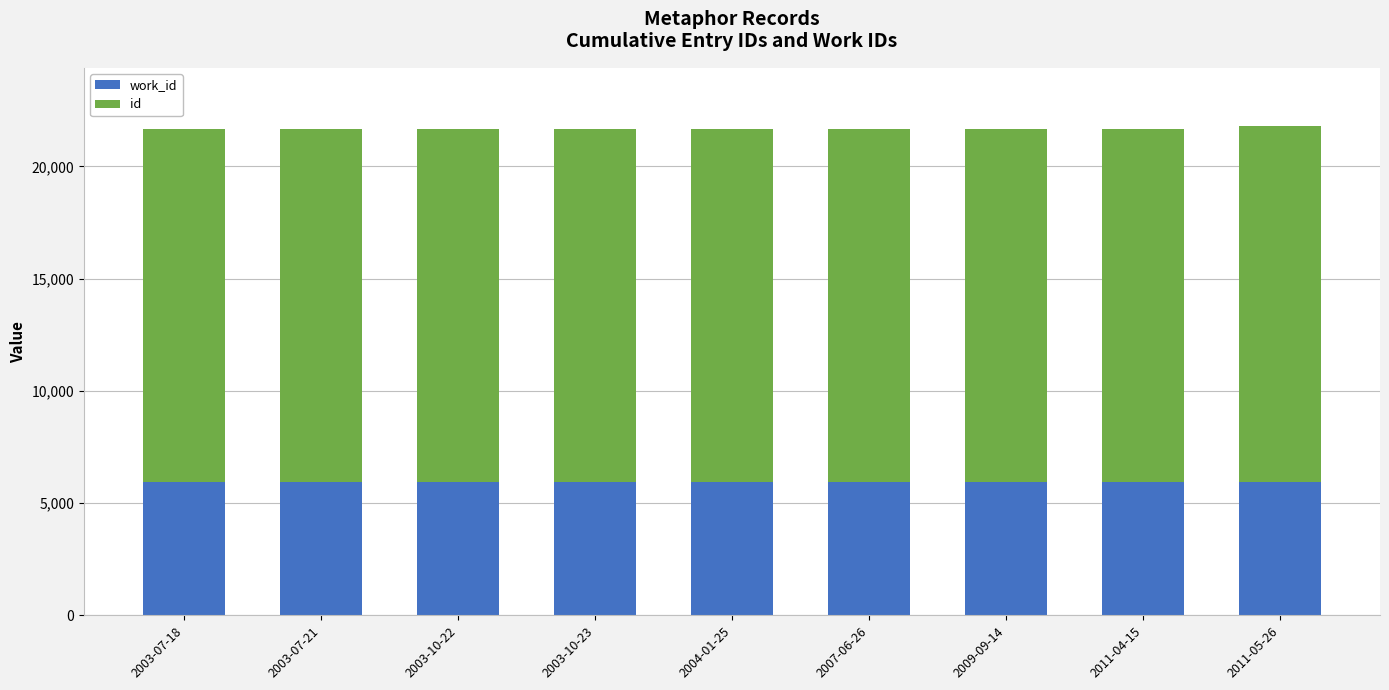

At how many categories does at least one series exceed 12449?

9